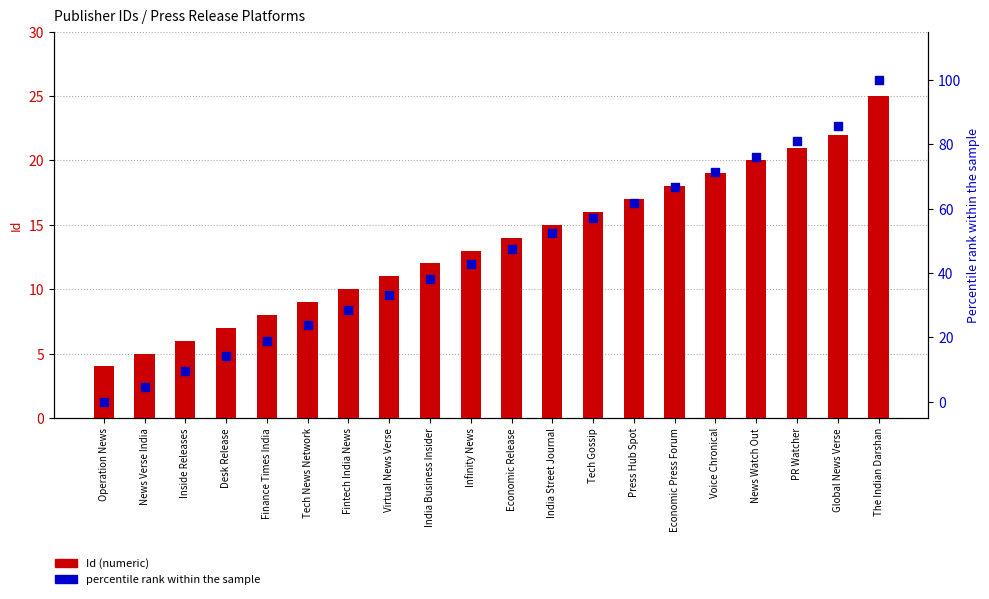

What are all the series names shown in the legend?

Id (numeric), percentile rank within the sample